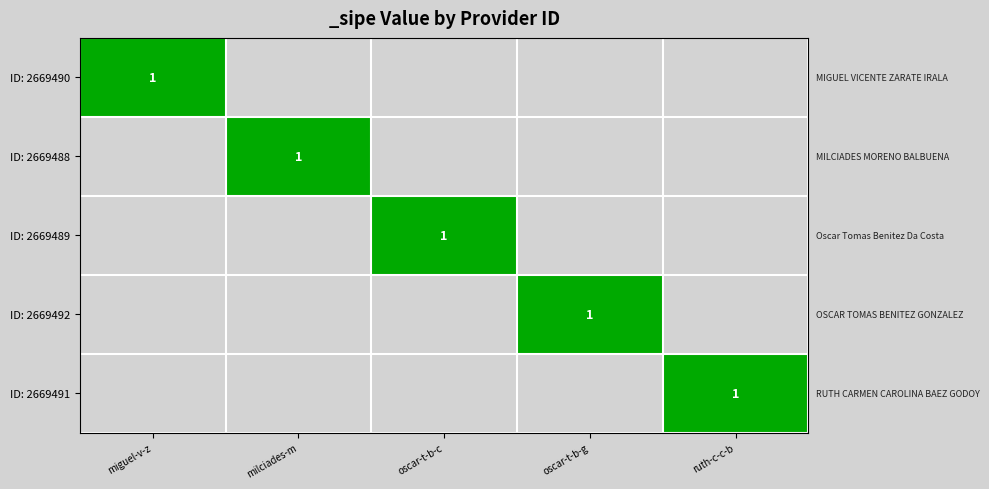

What is the greatest value displayed?

1